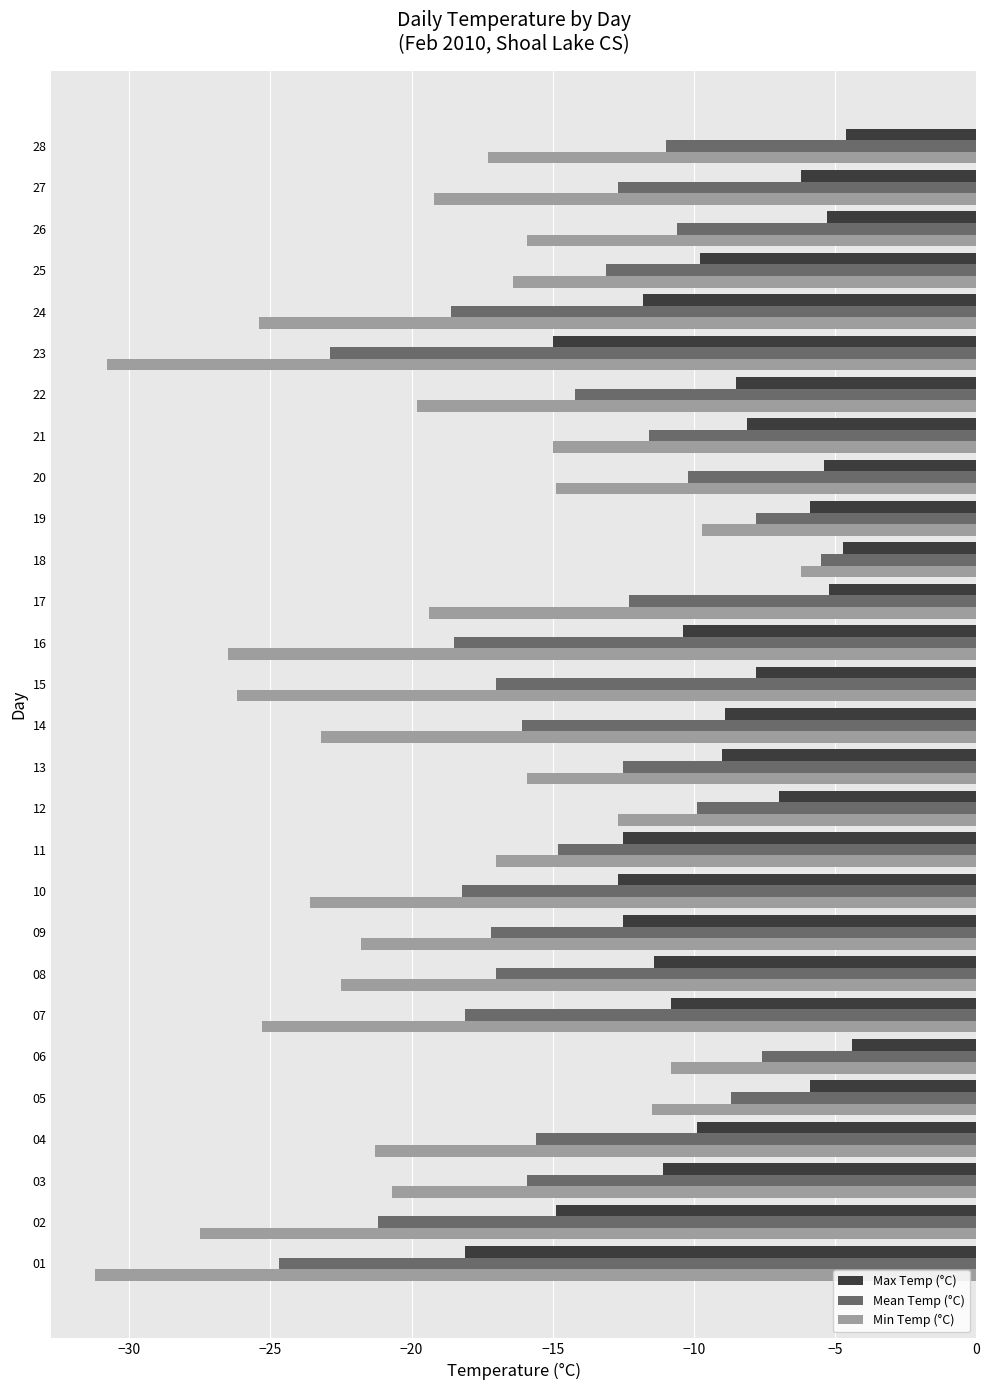

What is the minimum value shown in the chart?

-31.2